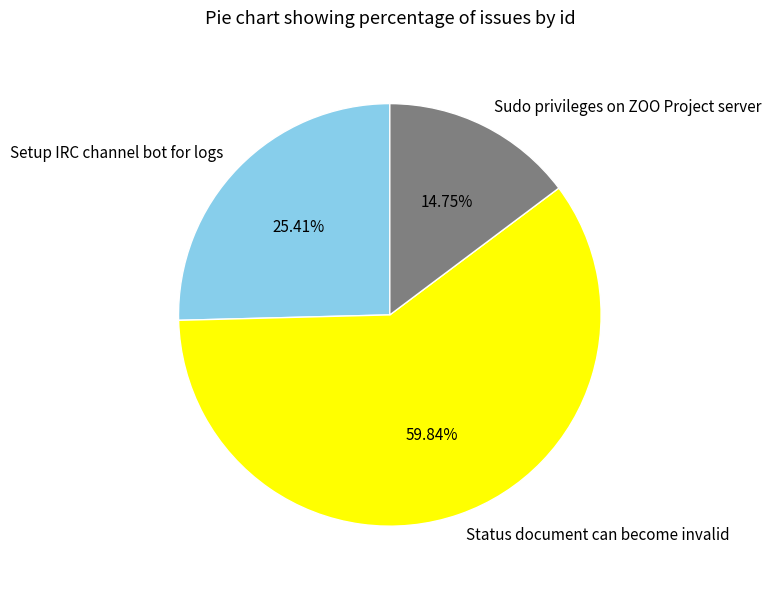

Approximately how many times larger is the value at Sudo privileges on ZOO Project server compared to Status document can become invalid?

0.2